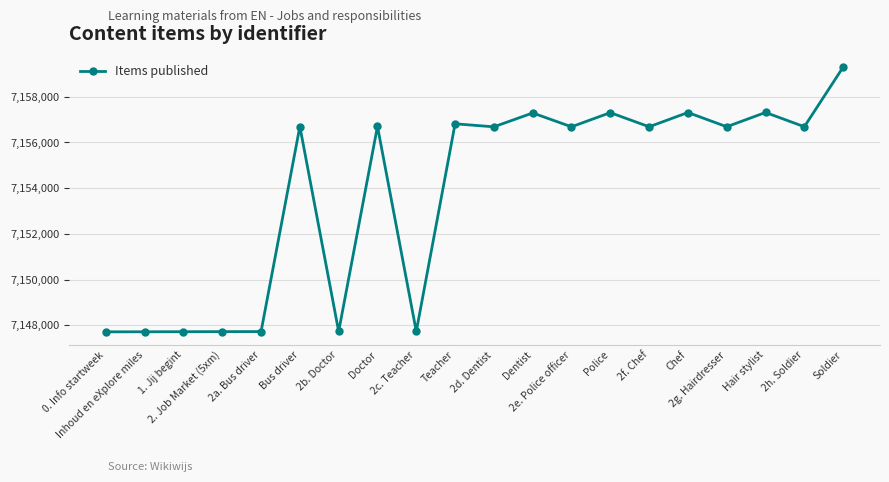

The chart shows a value of 10512169 at Police. True or false?

False